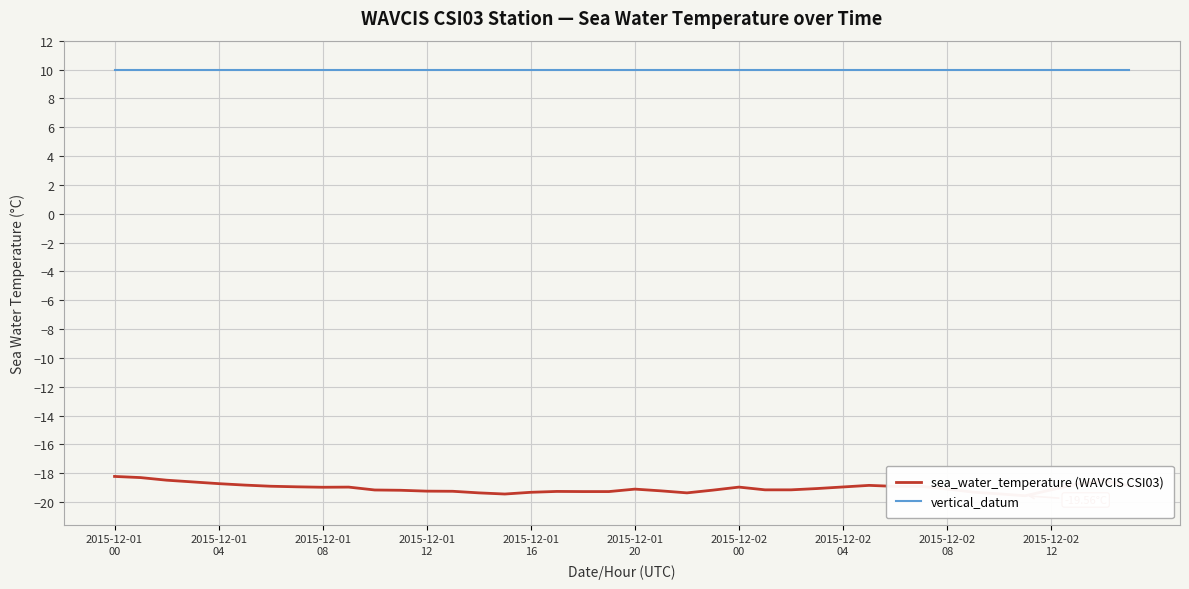

What is the sum of all vertical_datum values?

400.0